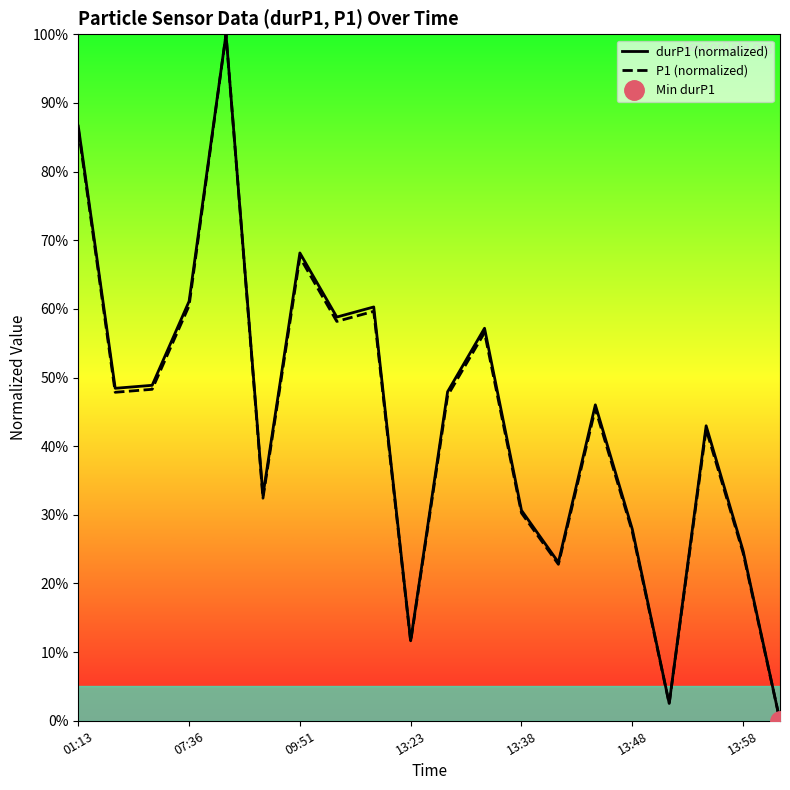

At which category does the chart reach its minimum across all series?

19